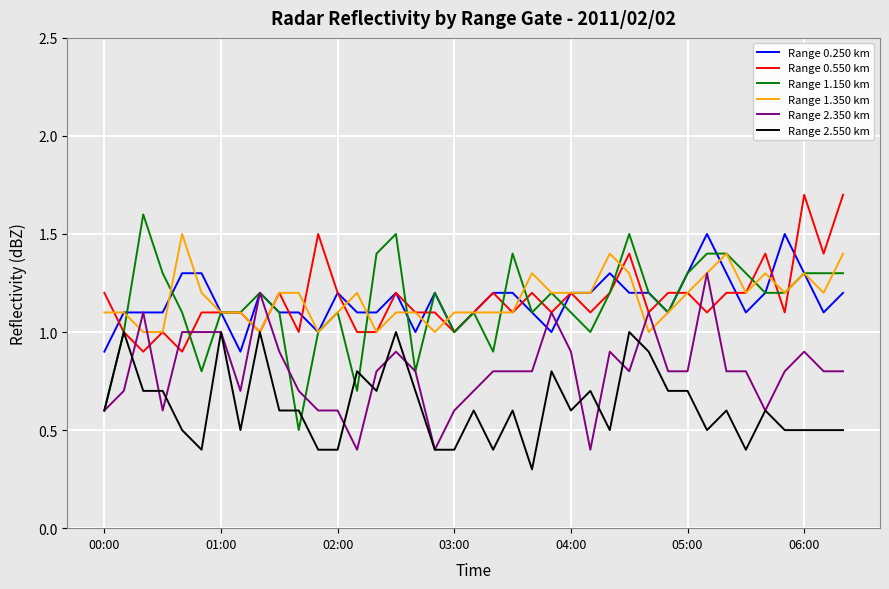

Reading left to right, extract all data points from this chart.

Range 0.250 km: 0.9	1.1	1.1	1.1	1.3	1.3	1.1	0.9	1.2	1.1	1.1	1.0	1.2	1.1	1.1	1.2	1.0	1.2	1.0	1.1	1.2	1.2	1.1	1.0	1.2	1.2	1.3	1.2	1.2	1.1	1.3	1.5	1.3	1.1	1.2	1.5	1.3	1.1	1.2
Range 0.550 km: 1.2	1.0	0.9	1.0	0.9	1.1	1.1	1.1	1.0	1.2	1.0	1.5	1.2	1.0	1.0	1.2	1.1	1.1	1.0	1.1	1.2	1.1	1.2	1.1	1.2	1.1	1.2	1.4	1.1	1.2	1.2	1.1	1.2	1.2	1.4	1.1	1.7	1.4	1.7
Range 1.150 km: 0.6	1.0	1.6	1.3	1.1	0.8	1.1	1.1	1.2	1.1	0.5	1.0	1.1	0.7	1.4	1.5	0.8	1.2	1.0	1.1	0.9	1.4	1.1	1.2	1.1	1.0	1.2	1.5	1.2	1.1	1.3	1.4	1.4	1.3	1.2	1.2	1.3	1.3	1.3
Range 1.350 km: 1.1	1.1	1.0	1.0	1.5	1.2	1.1	1.1	1.0	1.2	1.2	1.0	1.1	1.2	1.0	1.1	1.1	1.0	1.1	1.1	1.1	1.1	1.3	1.2	1.2	1.2	1.4	1.3	1.0	1.1	1.2	1.3	1.4	1.2	1.3	1.2	1.3	1.2	1.4
Range 2.350 km: 0.6	0.7	1.1	0.6	1.0	1.0	1.0	0.7	1.2	0.9	0.7	0.6	0.6	0.4	0.8	0.9	0.8	0.4	0.6	0.7	0.8	0.8	0.8	1.1	0.9	0.4	0.9	0.8	1.1	0.8	0.8	1.3	0.8	0.8	0.6	0.8	0.9	0.8	0.8
Range 2.550 km: 0.6	1.0	0.7	0.7	0.5	0.4	1.0	0.5	1.0	0.6	0.6	0.4	0.4	0.8	0.7	1.0	0.7	0.4	0.4	0.6	0.4	0.6	0.3	0.8	0.6	0.7	0.5	1.0	0.9	0.7	0.7	0.5	0.6	0.4	0.6	0.5	0.5	0.5	0.5